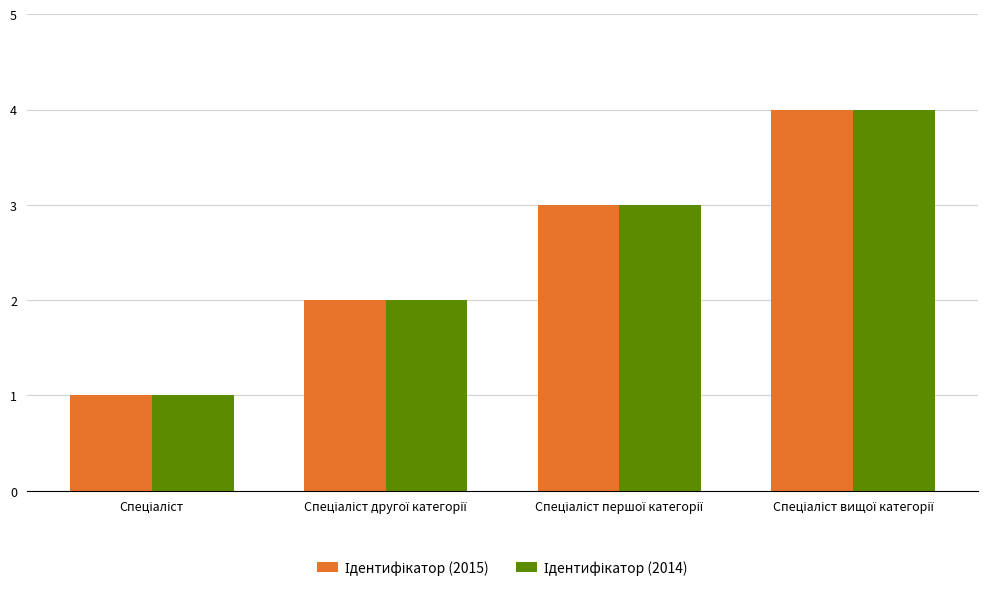

At which label does Ідентифікатор (2014) reach its peak?

Спеціаліст вищої категорії